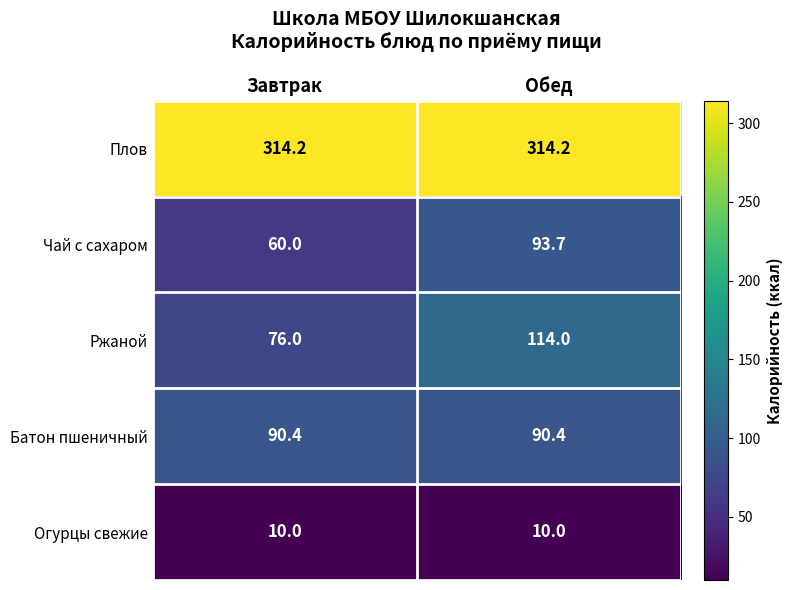

Reading left to right, extract all data points from this chart.

Плов: 314.2	314.2
Чай с сахаром: 60.0	93.7
Ржаной: 76.0	114.0
Батон пшеничный: 90.4	90.4
Огурцы свежие: 10.0	10.0